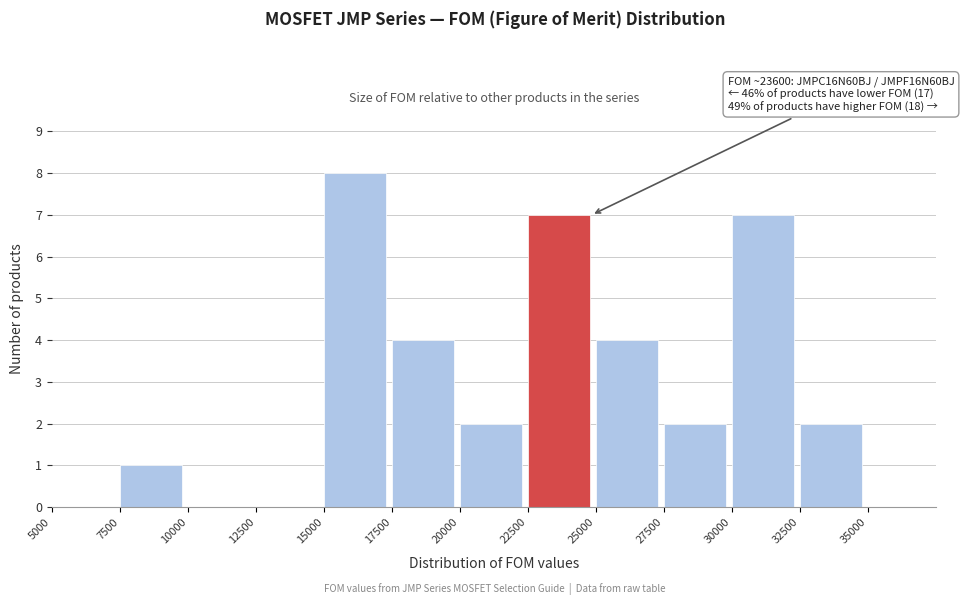

Over which range of the x-axis is the bar tallest?

15000 to 17500